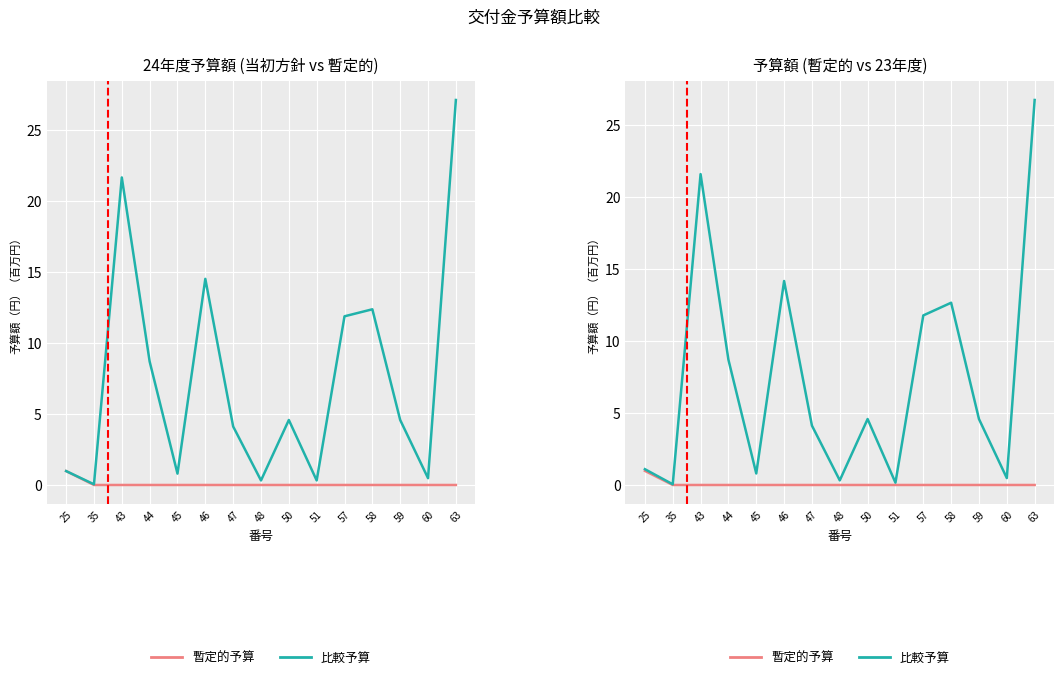

What is the value of the 比較予算 point at the 8th from the left?

0.3